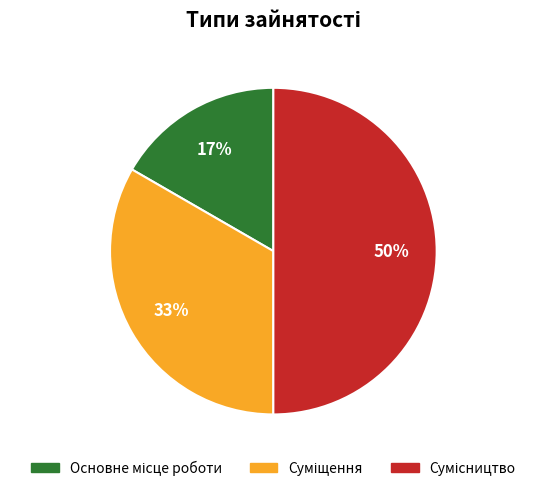

To the nearest percent, what is the average slice percentage?

33%